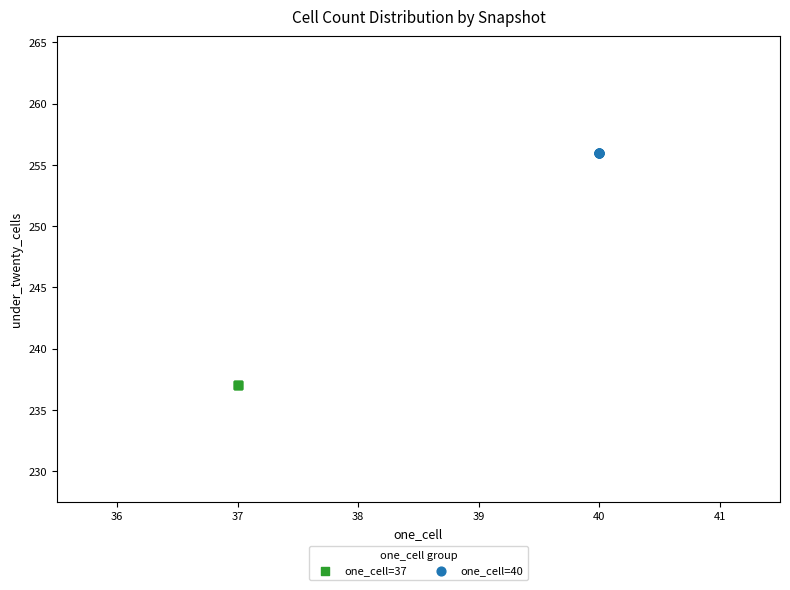

Which series reaches the minimum Y coordinate?

one_cell=37